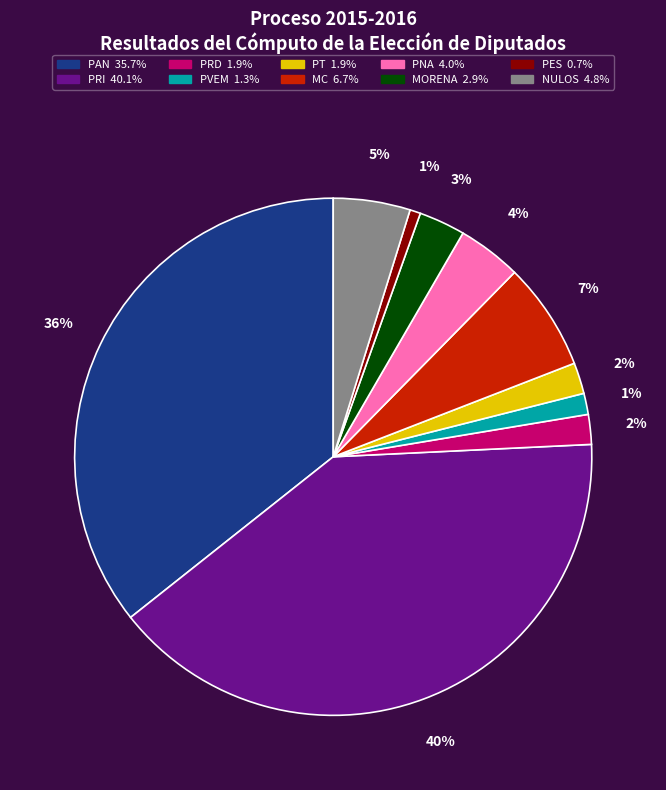

What is the largest slice in the pie chart?

PRI